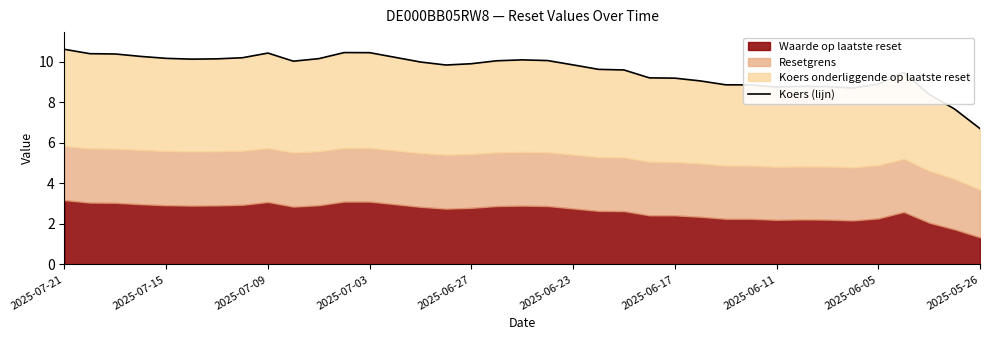

What is the change in value from 2025-07-03 to 29?

-1.5